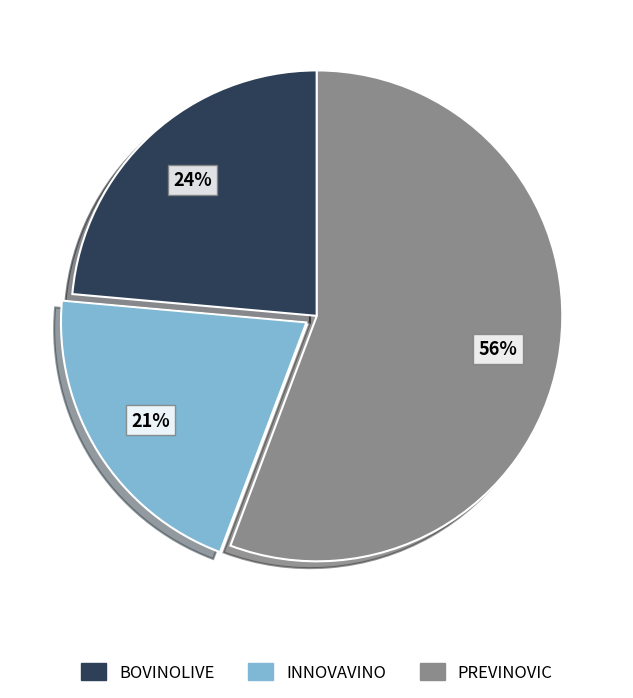

Which category accounts for the majority?

PREVINOVIC